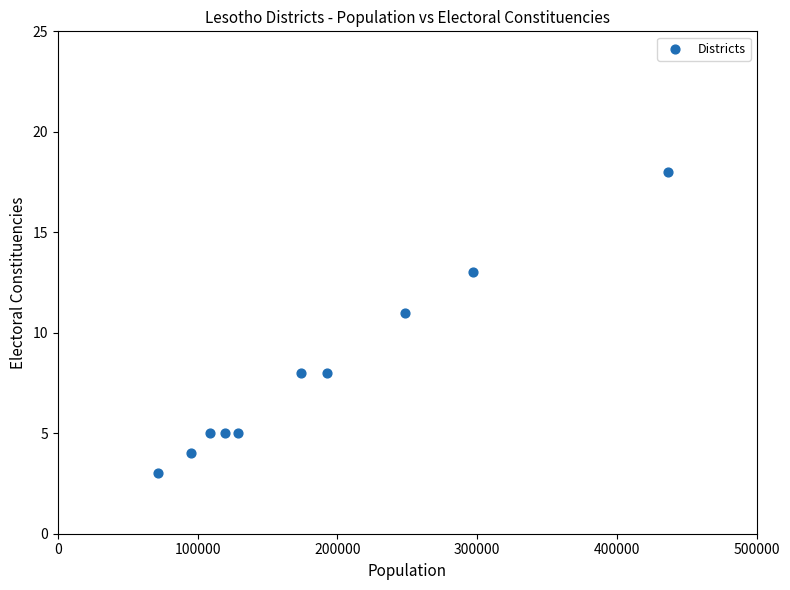

What Y value in the scatter plot is closest to 10?

11